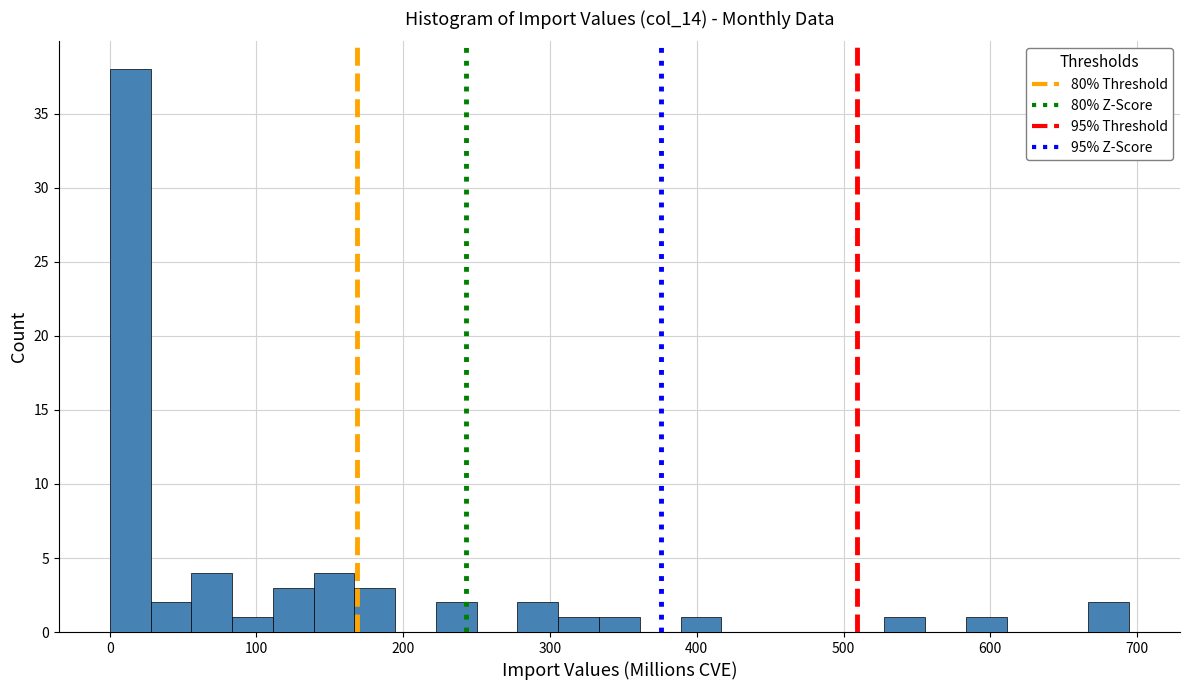

Around what value on the x-axis is the tallest bar? Give the approximate position of its centre, as read against the axis.

10